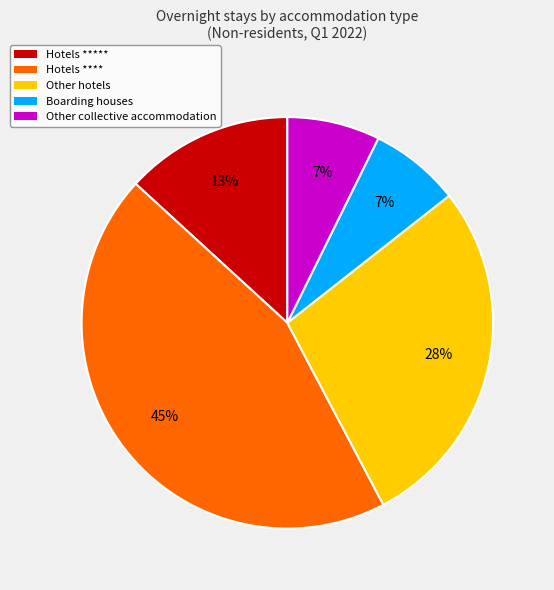

Approximately how many times larger is the value at Other hotels compared to Hotels ****?

0.6